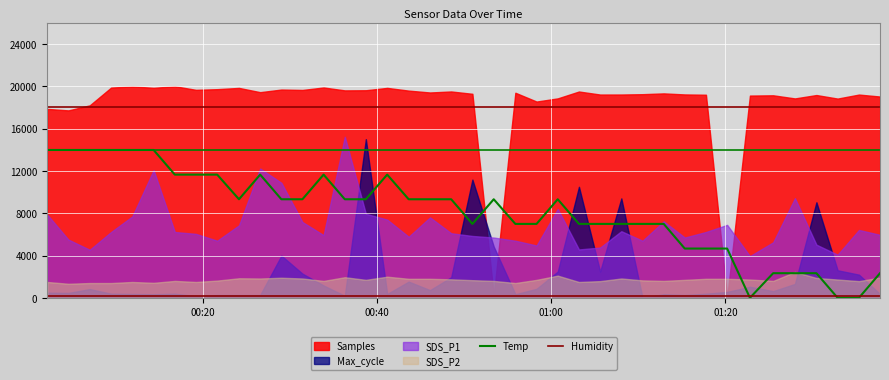

Where is Humidity nearest to the value 200?

00:20